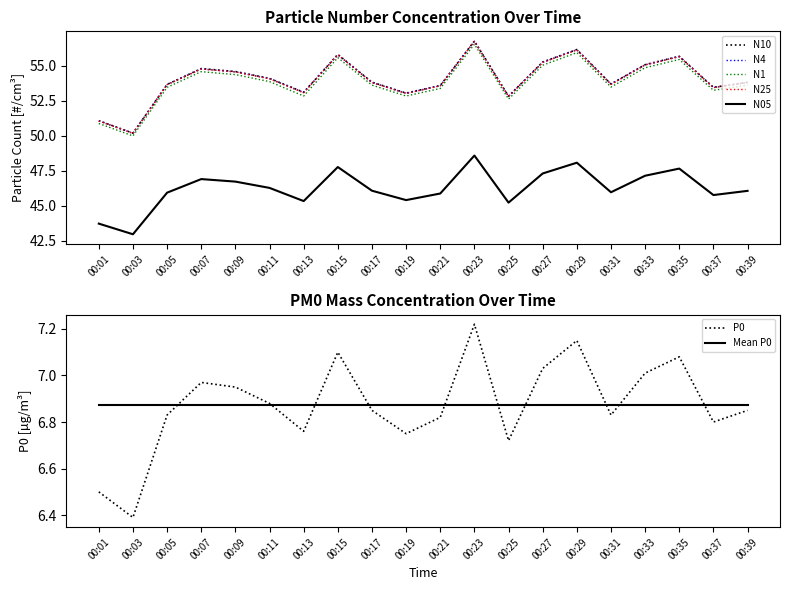

True or false: N4 has more than 1 interior local peaks.

True